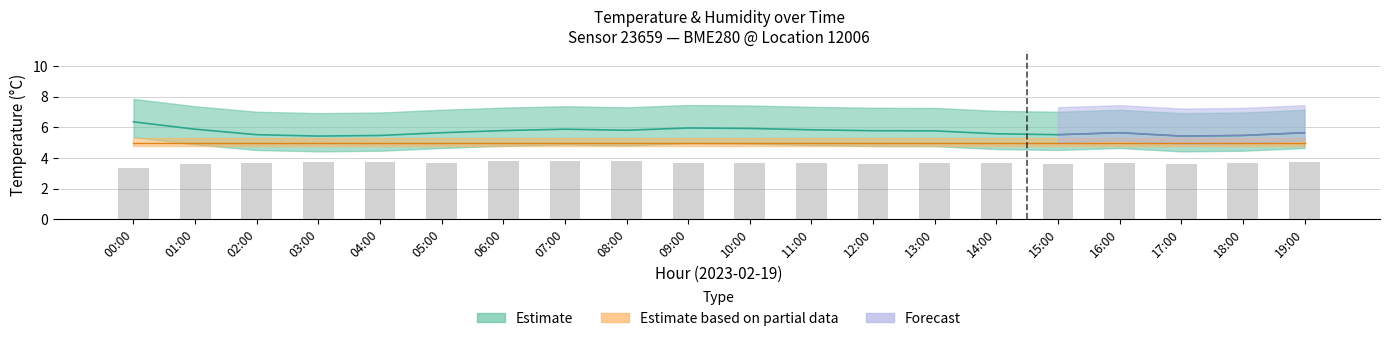

The value at 19:00 is 7.9. True or false?

False